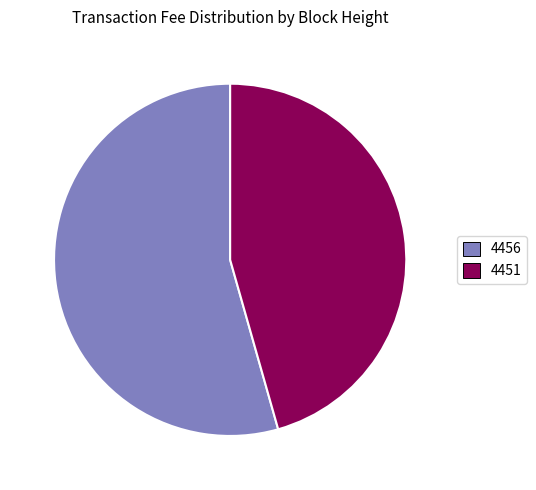

True or false: 4451 accounts for 35% of the total.

False